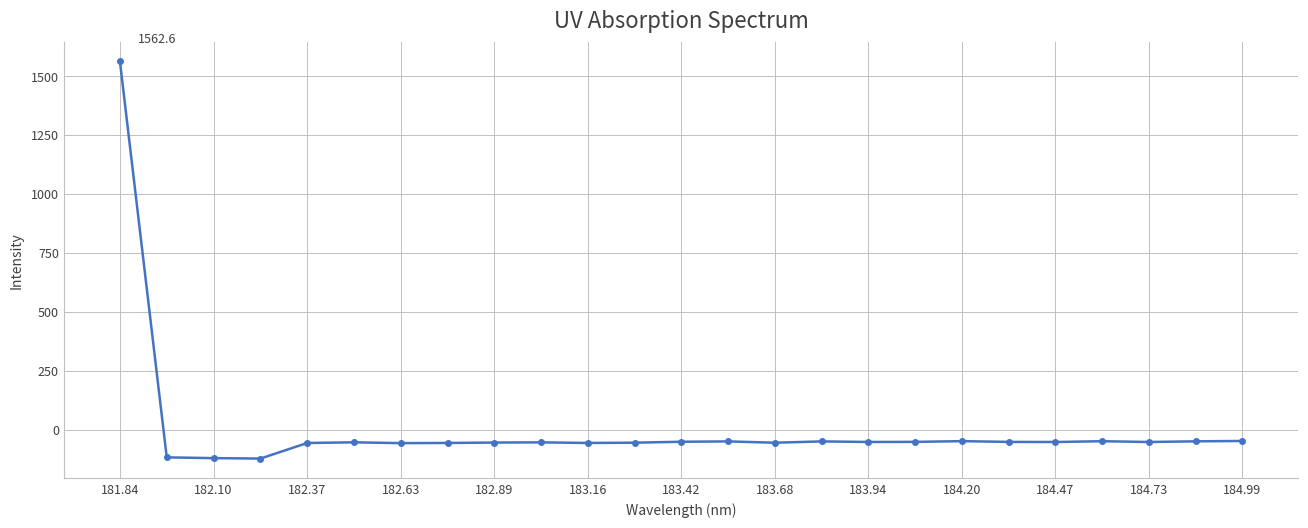

What is the minimum value shown in the chart?

-121.8